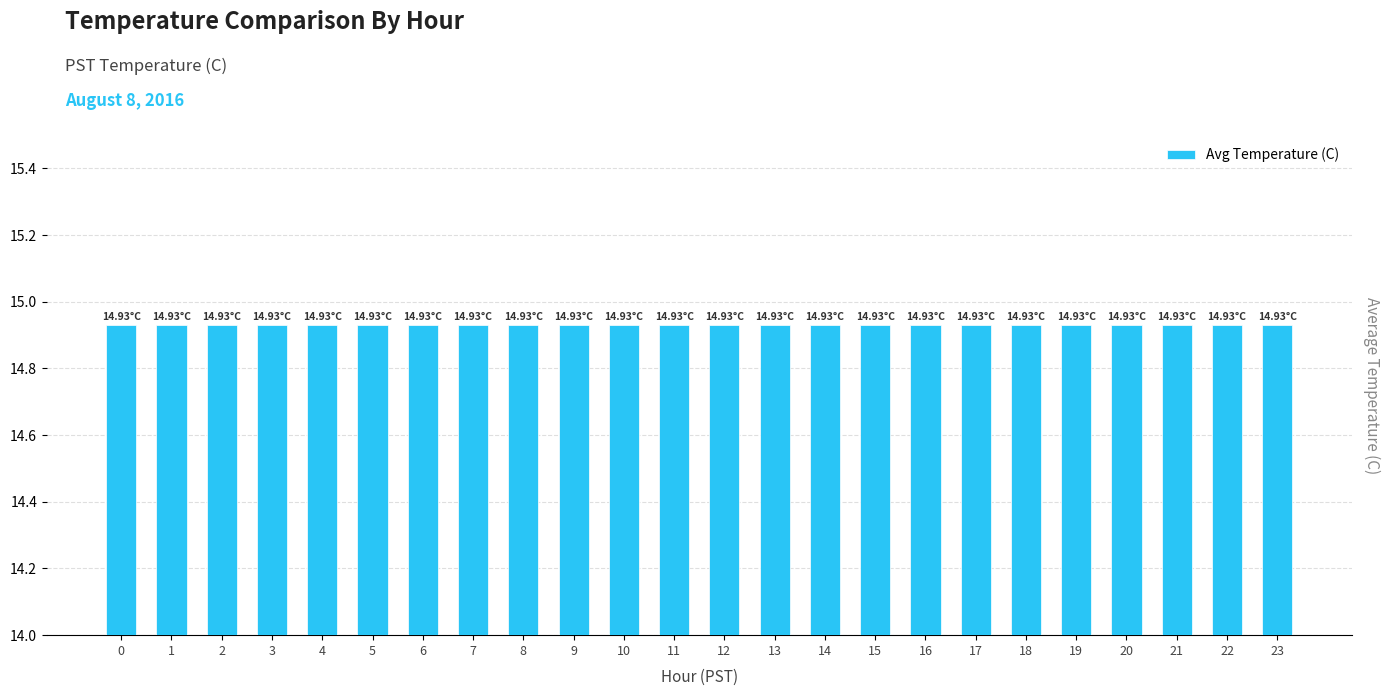

Rank the categories by value from highest to lowest.

0, 1, 2, 3, 4, 5, 6, 7, 8, 9, 10, 11, 12, 13, 14, 15, 16, 17, 18, 19, 20, 21, 22, 23